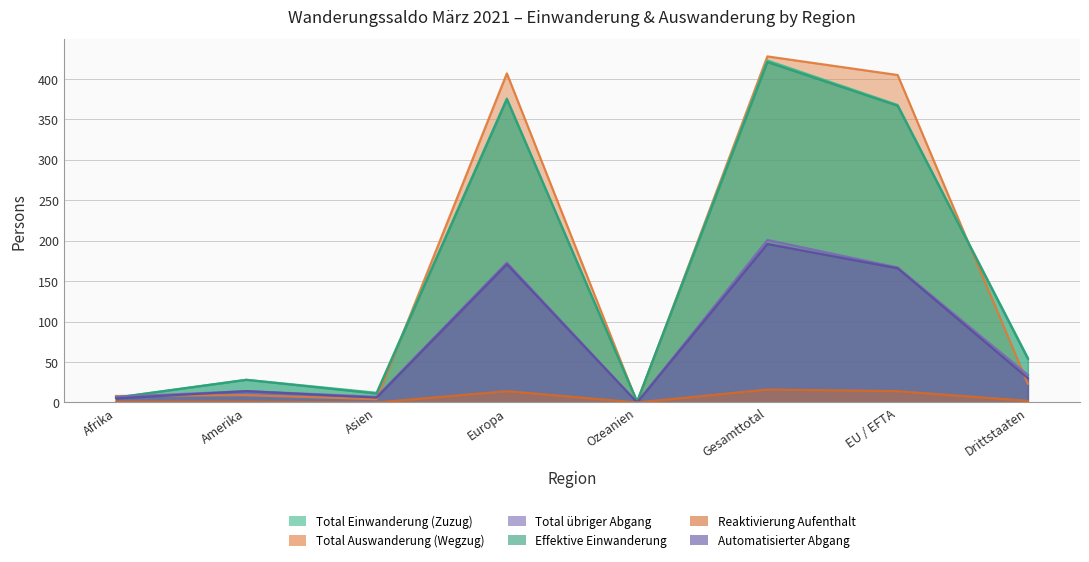

Does the chart display data point markers on the line(s)?

No